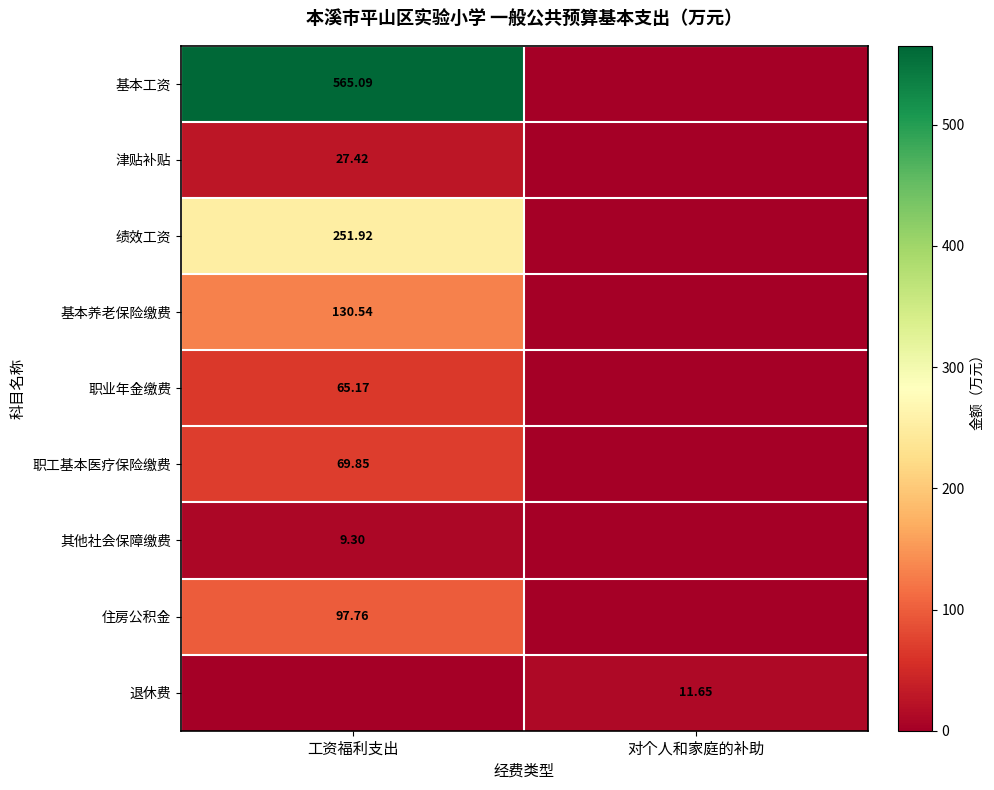

Is the value of 津贴补贴 at 工资福利支出 greater than the value of 其他社会保障缴费 at 对个人和家庭的补助?

Yes